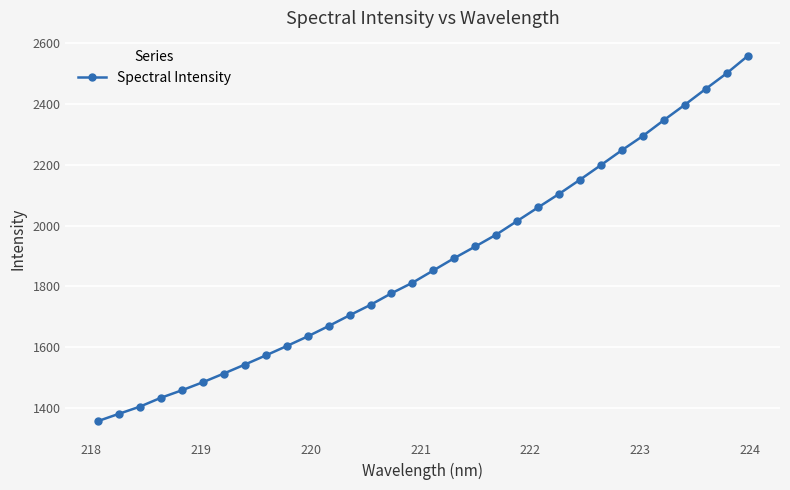

What is the value of the 23rd point from the left?

2104.2